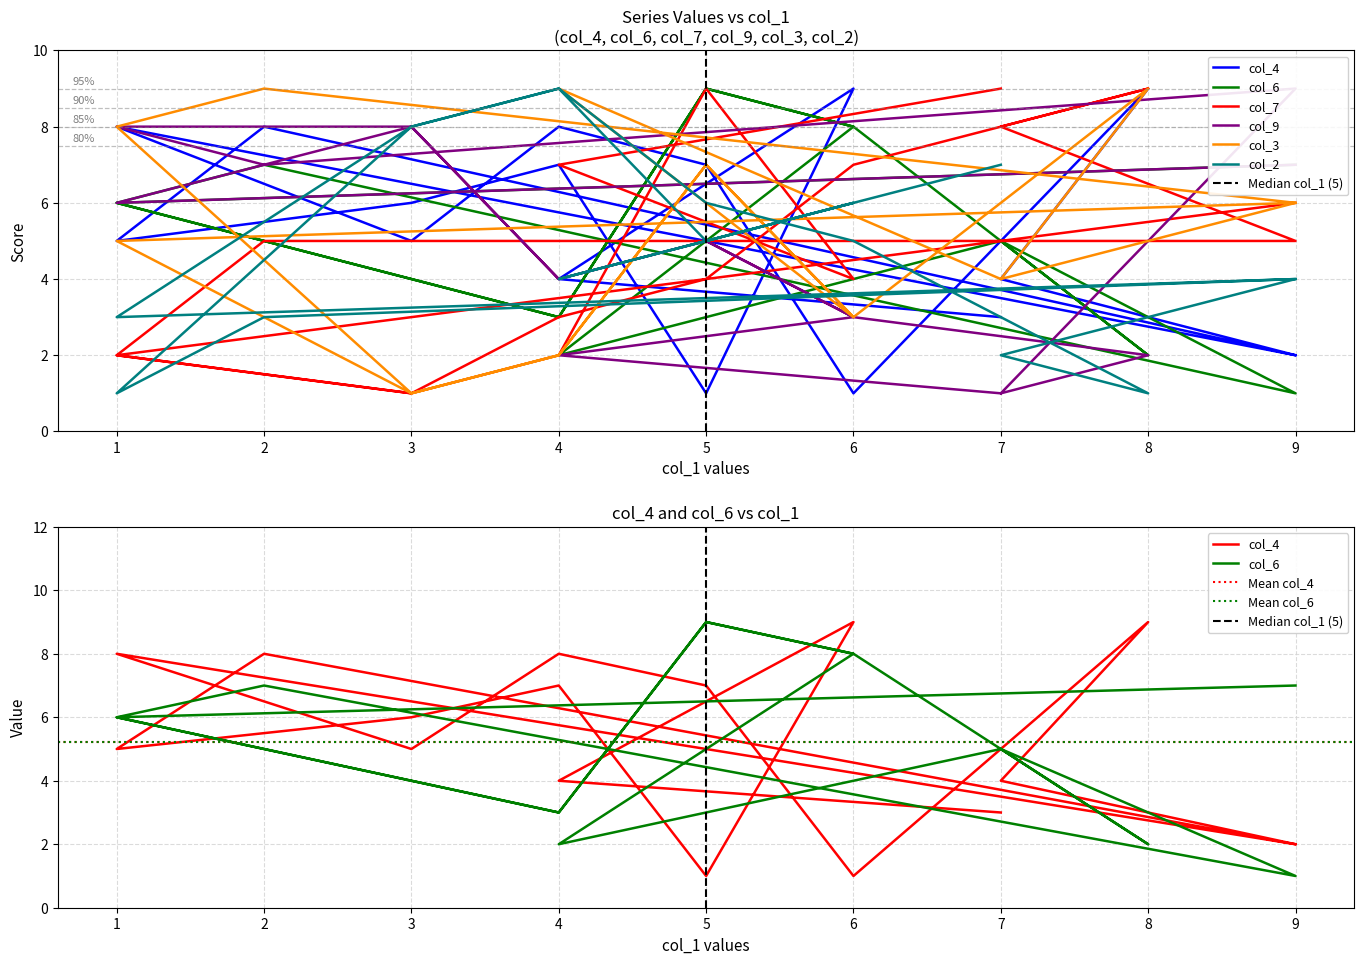

The value of col_6 at 4 is 2. True or false?

False